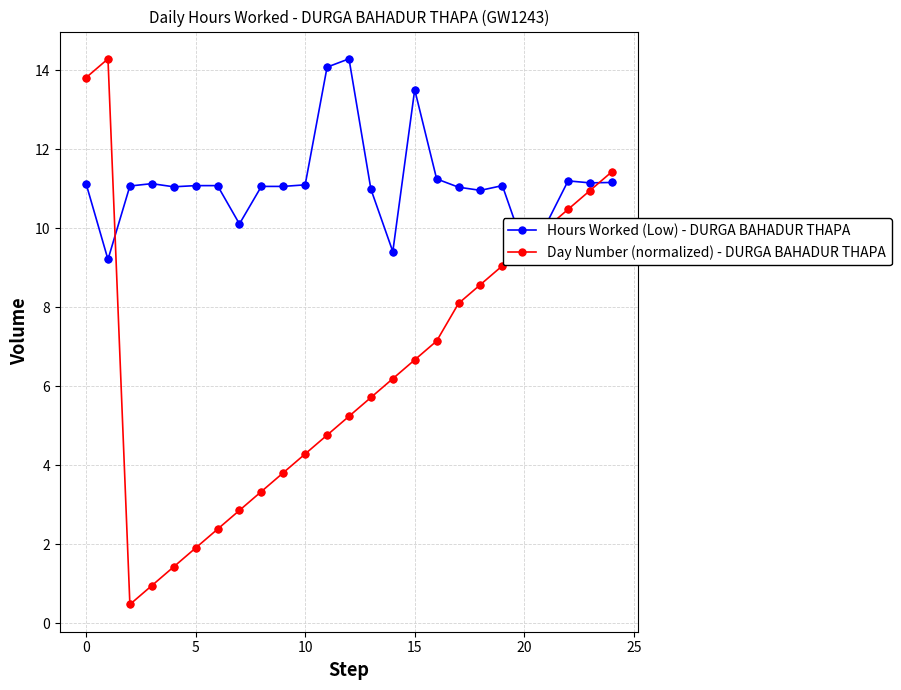

List the series in order of their overall mean, highest first.

Hours Worked (Low) - DURGA BAHADUR THAPA, Day Number (normalized) - DURGA BAHADUR THAPA